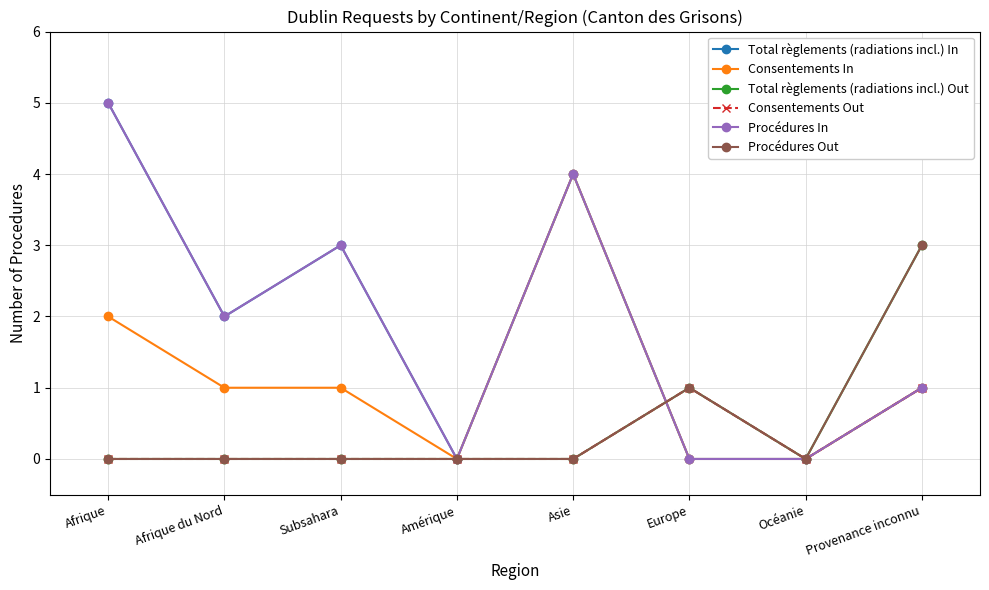

Does the chart have visible grid lines?

Yes